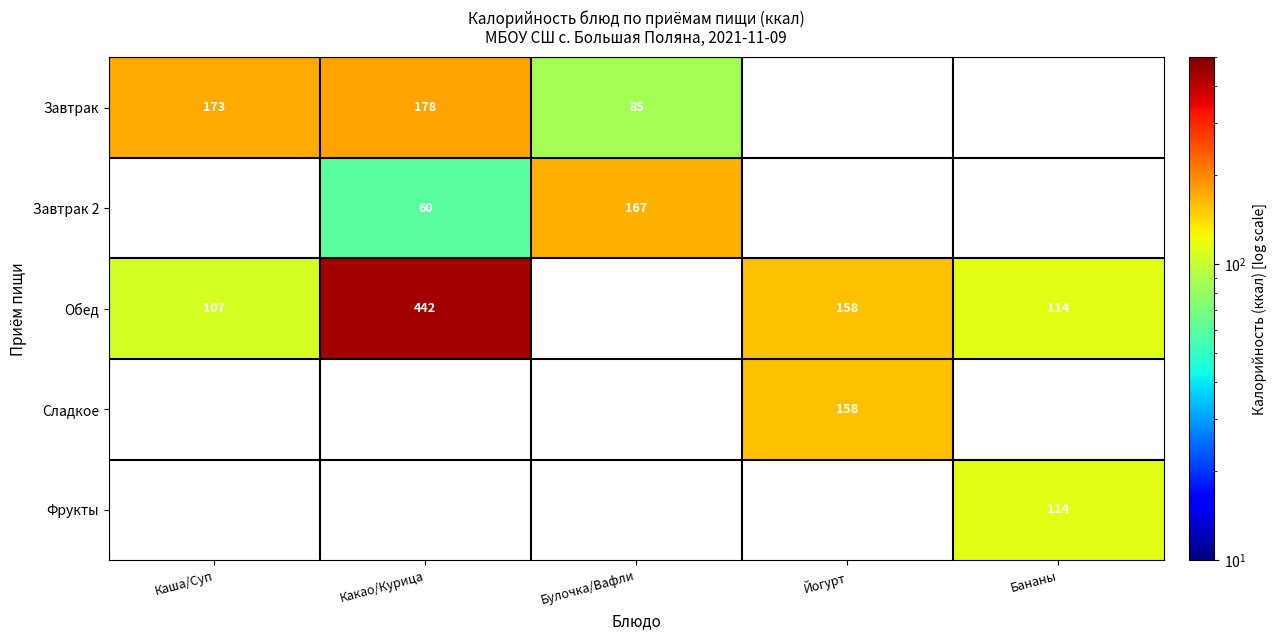

How many data points does each series have?

5